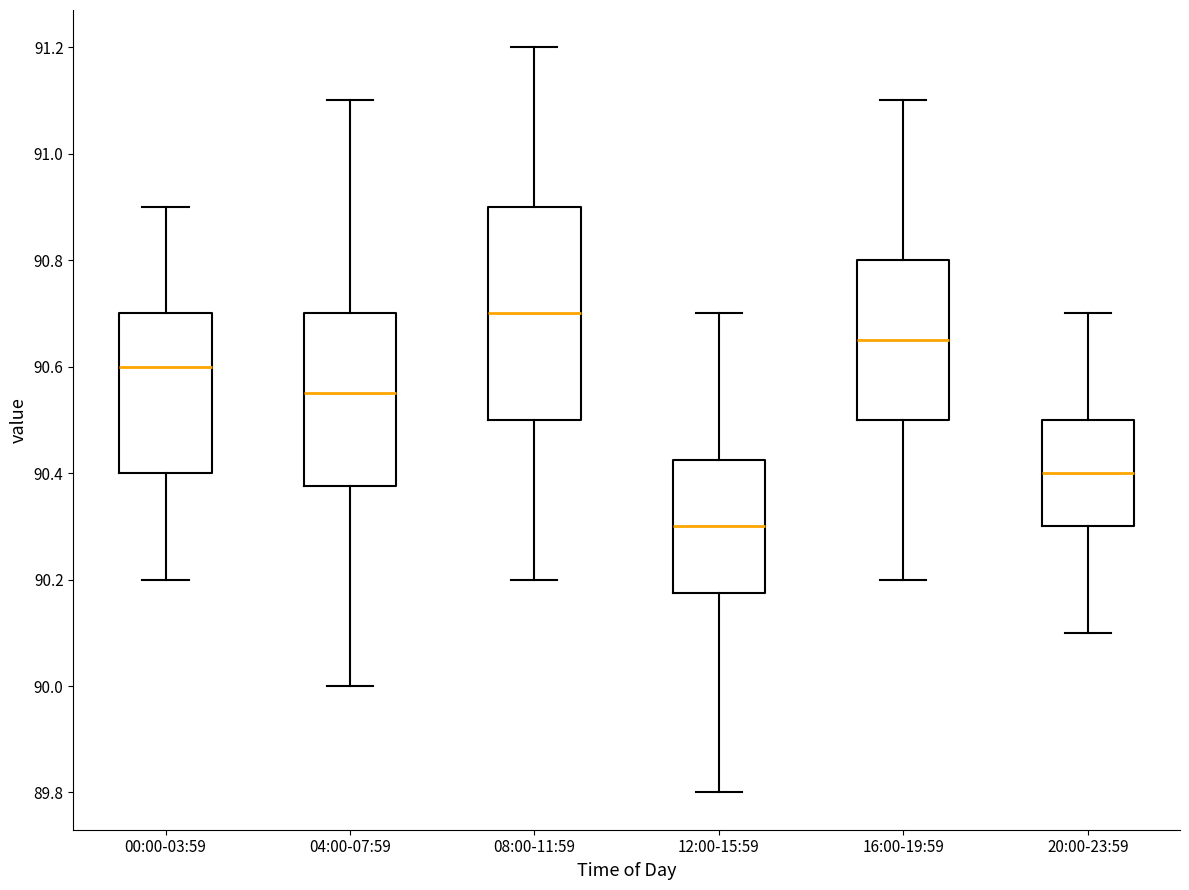

Reading left to right, read every box against the y-axis: the position of its median line, the range the box covers, and the ends of its whiskers. The values are not printed on the chart, so give them approximately, as read against the axis.

00:00-03:59: median 90.60, box 90.40 to 90.70, whiskers 90.20 to 90.90
04:00-07:59: median 90.56, box 90.38 to 90.70, whiskers 90.00 to 91.10
08:00-11:59: median 90.70, box 90.50 to 90.90, whiskers 90.20 to 91.20
12:00-15:59: median 90.30, box 90.18 to 90.42, whiskers 89.80 to 90.70
16:00-19:59: median 90.66, box 90.50 to 90.80, whiskers 90.20 to 91.10
20:00-23:59: median 90.40, box 90.30 to 90.50, whiskers 90.10 to 90.70